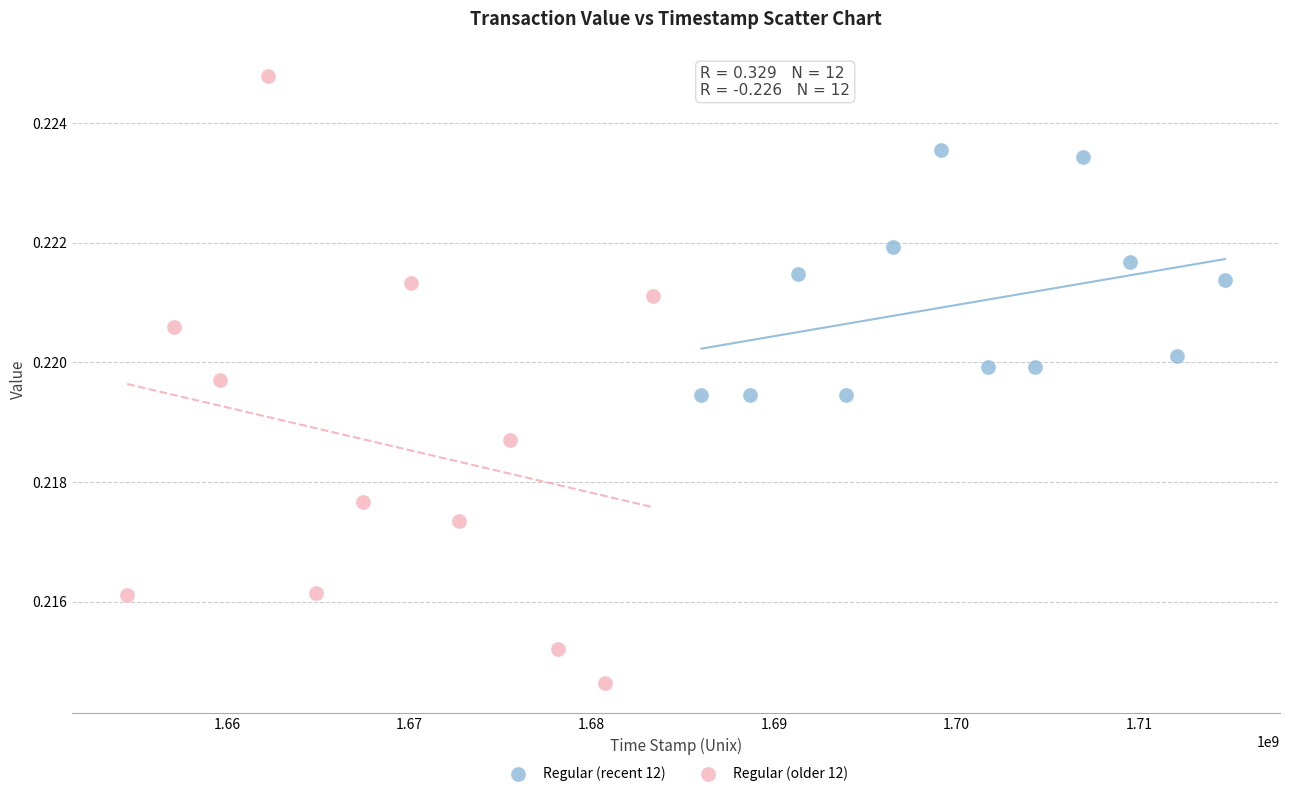

Which series contains the highest Y value?

Regular (older 12)